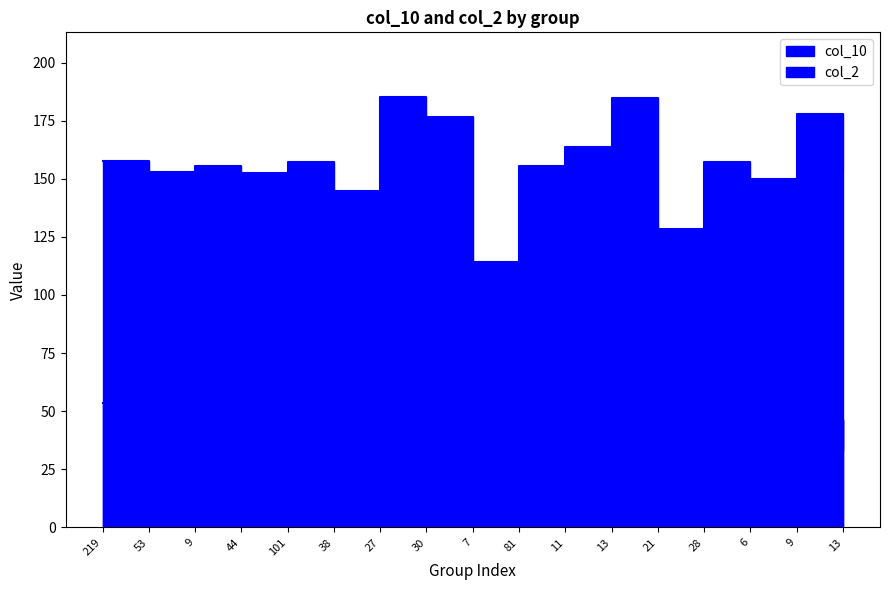

At 13, list the series in order from smallest to largest.

col_2, col_10